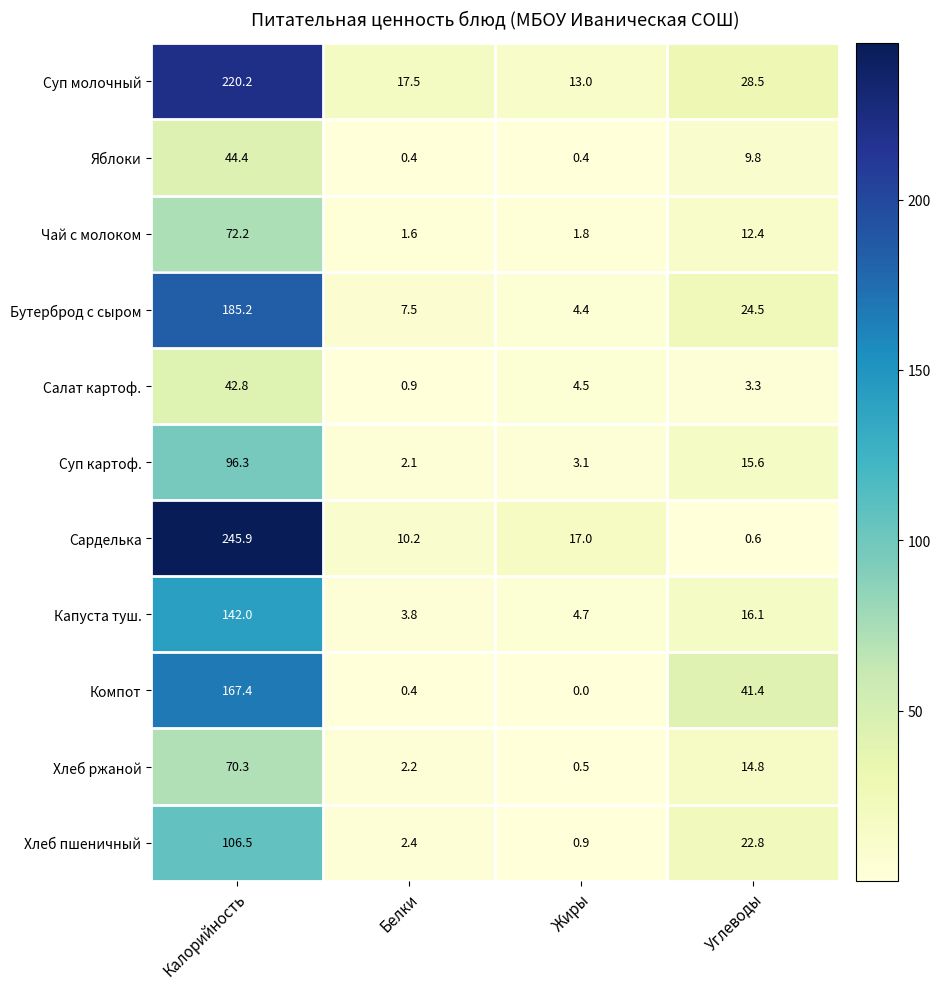

How many categories are shown in the chart?

4